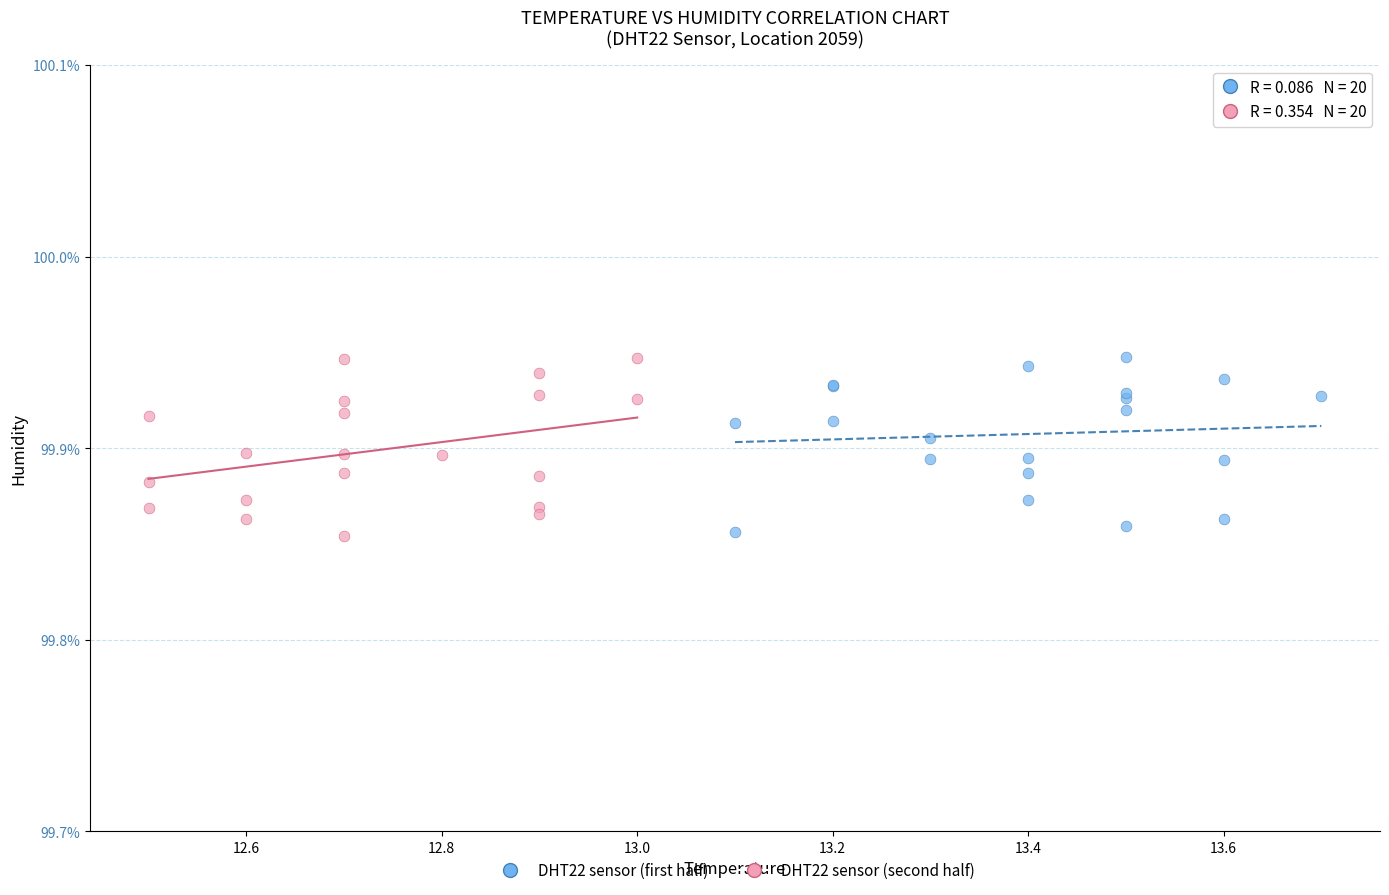

What are all the series names shown in the legend?

DHT22 sensor (first half), DHT22 sensor (second half)